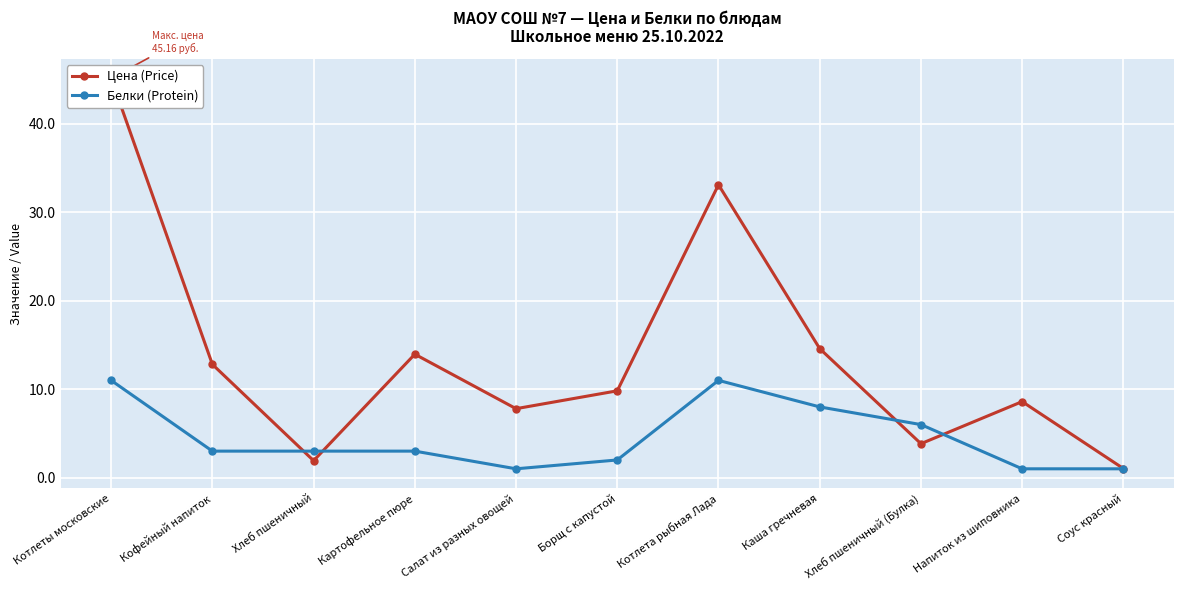

What is the average value of the Белки (Protein) series?

5